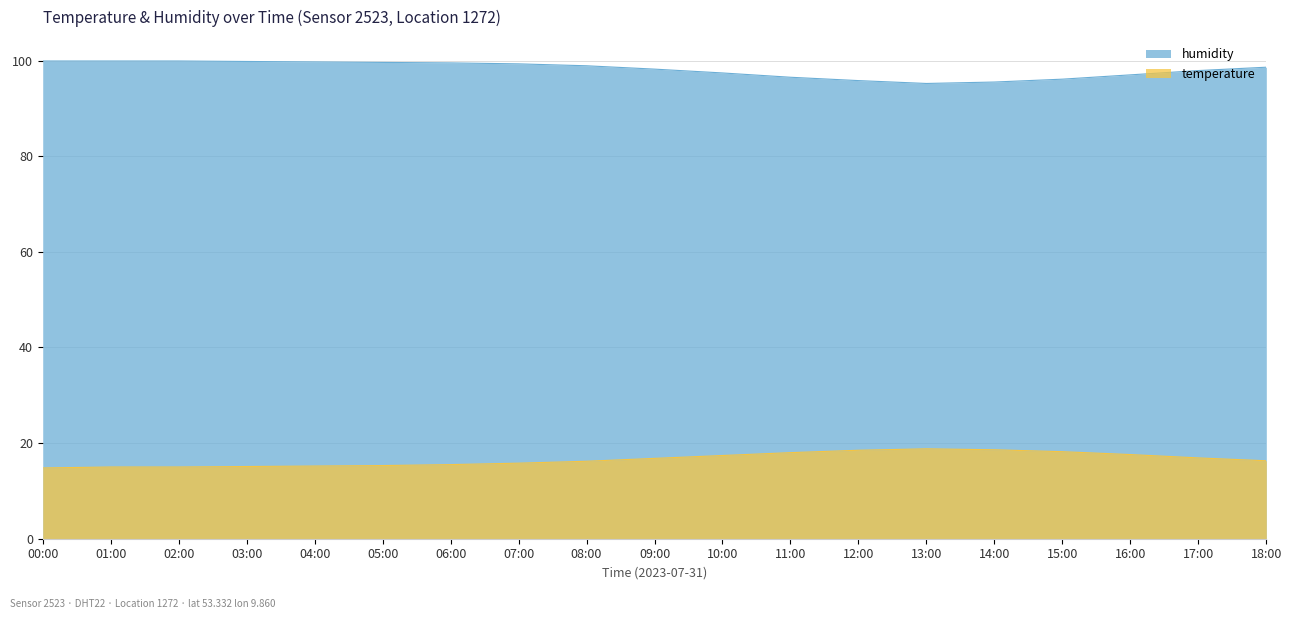

True or false: humidity and temperature cross at least once.

False